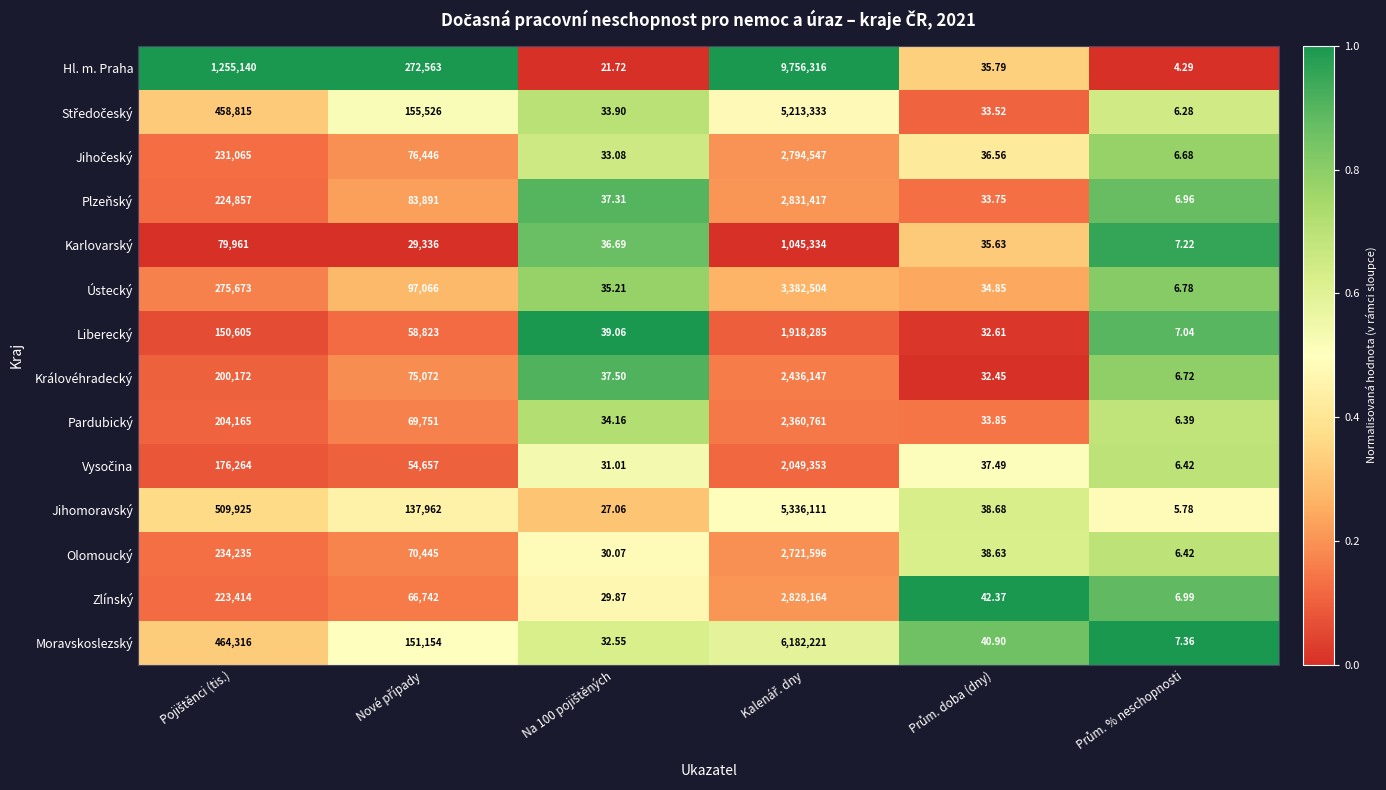

Which series has the largest range (max minus min)?

Hl. m. Praha